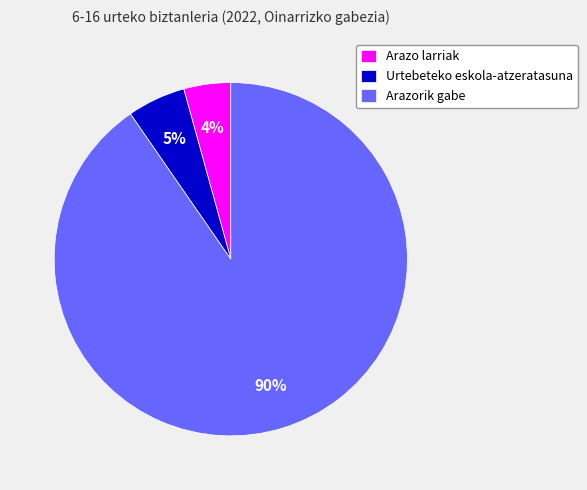

To the nearest percent, what is the difference between the Urtebeteko eskola-atzeratasuna and Arazo larriak slice percentages?

1%